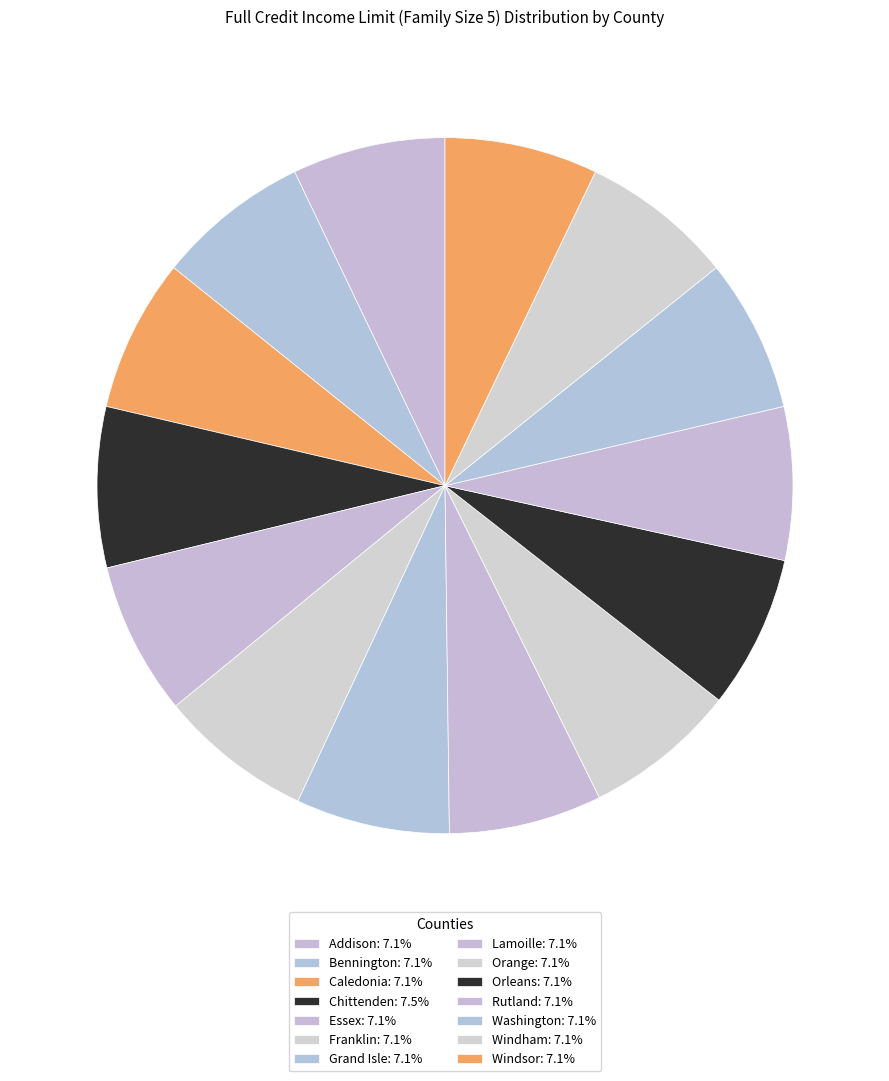

Rank the categories by value from highest to lowest.

Chittenden, Franklin, Grand Isle, Addison, Bennington, Caledonia, Essex, Lamoille, Orange, Orleans, Rutland, Washington, Windham, Windsor